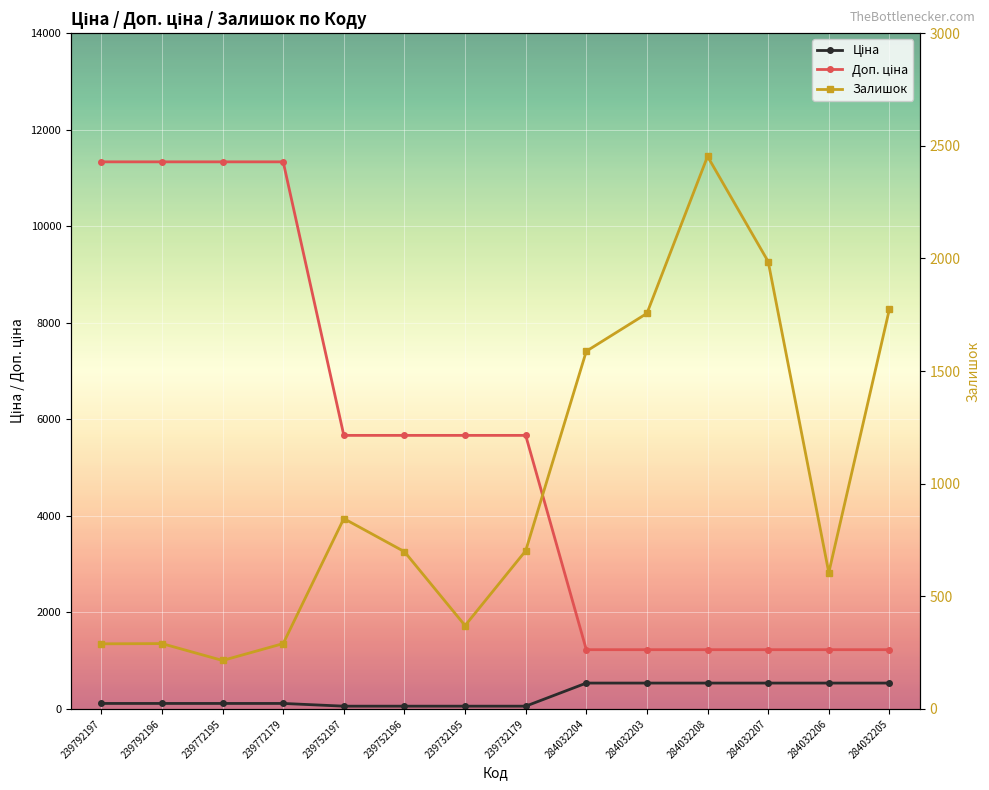

How many lines are shown in the chart?

3